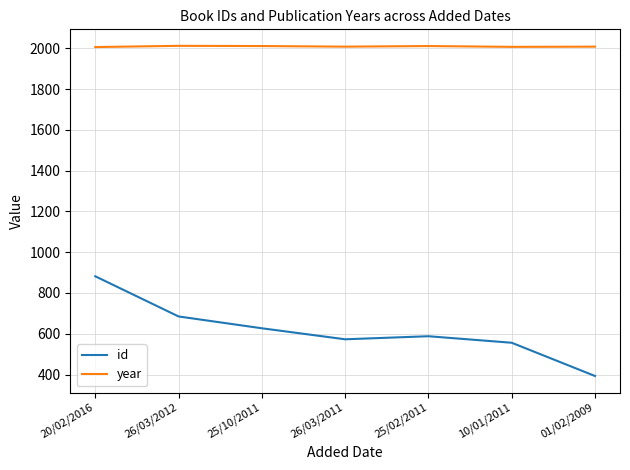

True or false: year and id cross at least once.

False